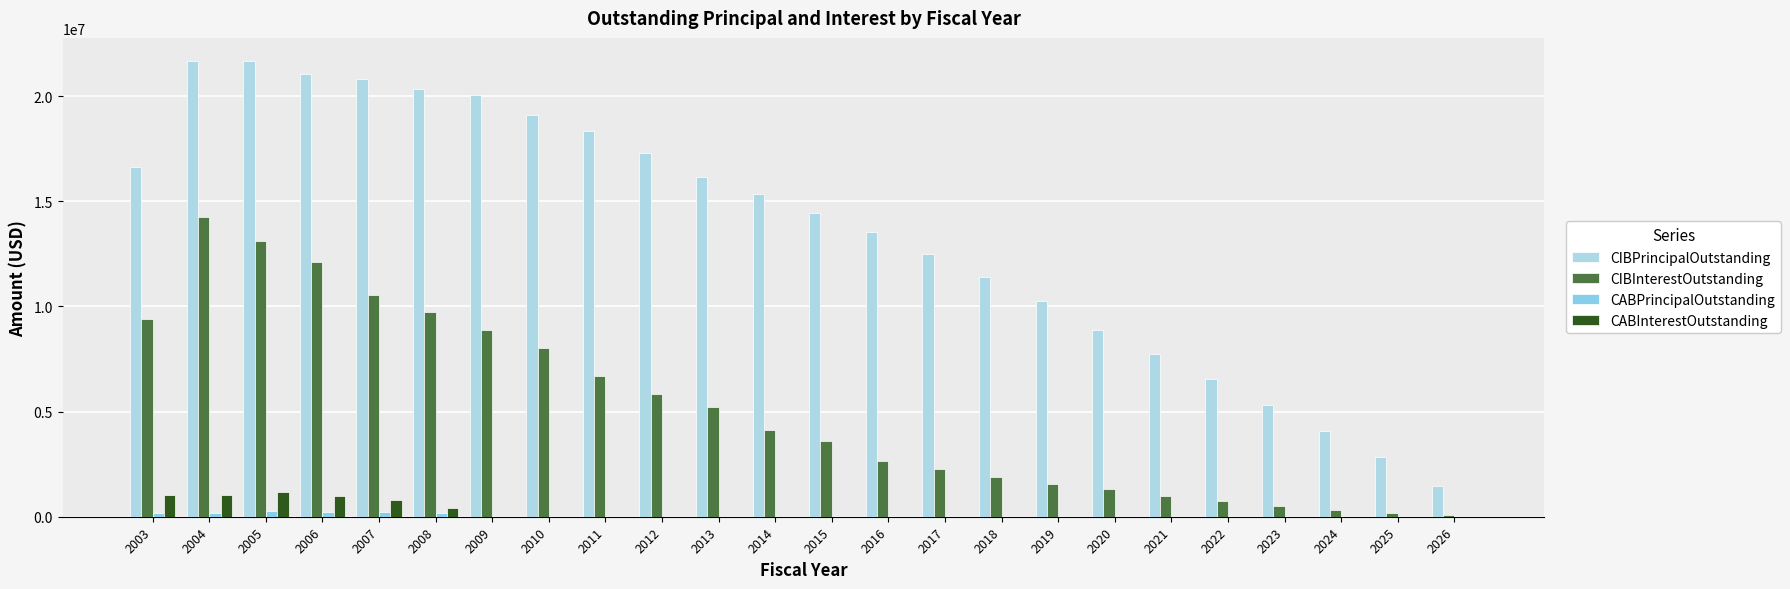

At which category is the sum across all series the highest?

2004